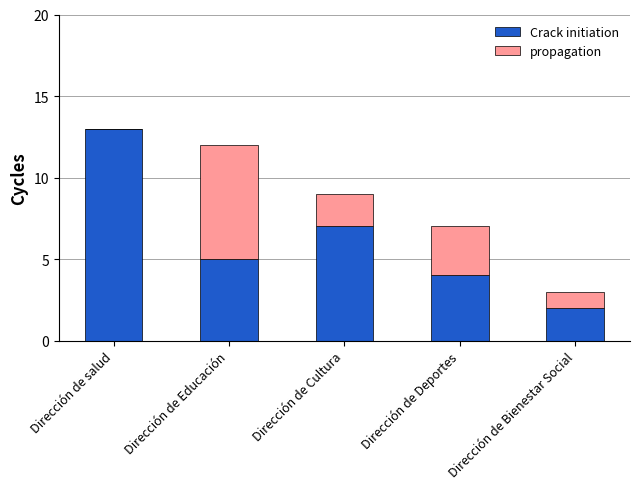

Are the bars grouped side by side (vs. stacked)?

No